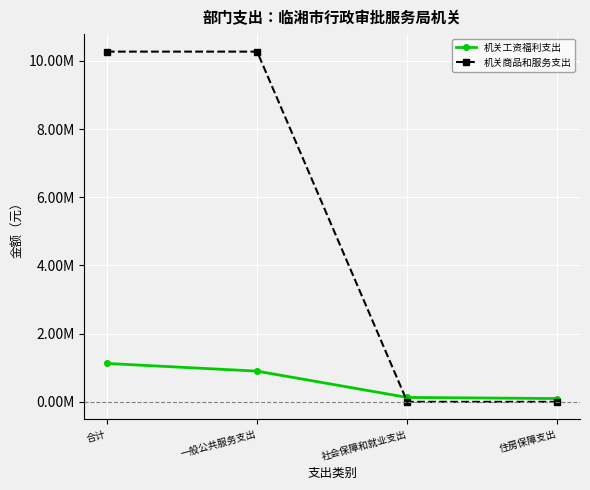

What are all the series names shown in the legend?

机关工资福利支出, 机关商品和服务支出